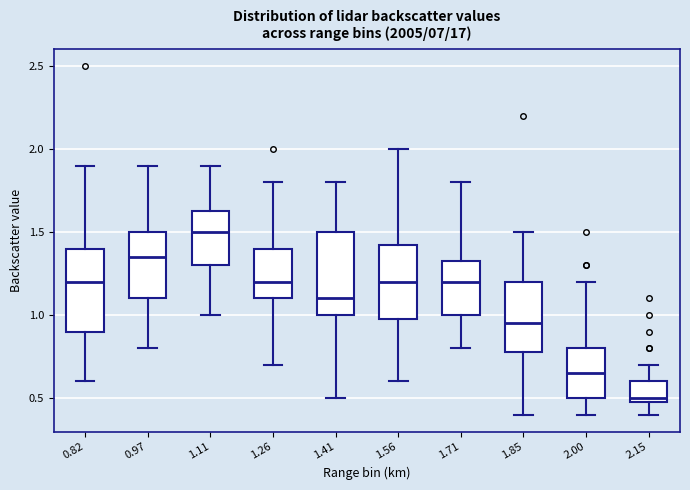

Reading left to right, read every box against the y-axis: the position of its median line, the range the box covers, and the ends of its whiskers. The values are not printed on the chart, so give them approximately, as read against the axis.

0.82: median 1.20, box 0.90 to 1.40, whiskers 0.60 to 1.90
0.97: median 1.35, box 1.10 to 1.50, whiskers 0.80 to 1.90
1.11: median 1.50, box 1.30 to 1.65, whiskers 1.00 to 1.90
1.26: median 1.20, box 1.10 to 1.40, whiskers 0.70 to 1.80
1.41: median 1.10, box 1.00 to 1.50, whiskers 0.50 to 1.80
1.56: median 1.20, box 1.00 to 1.45, whiskers 0.60 to 2.00
1.71: median 1.20, box 1.00 to 1.35, whiskers 0.80 to 1.80
1.85: median 0.95, box 0.80 to 1.20, whiskers 0.40 to 1.50
2.00: median 0.65, box 0.50 to 0.80, whiskers 0.40 to 1.20
2.15: median 0.50 (just above the box's lower edge), box 0.50 to 0.60, whiskers 0.40 to 0.70